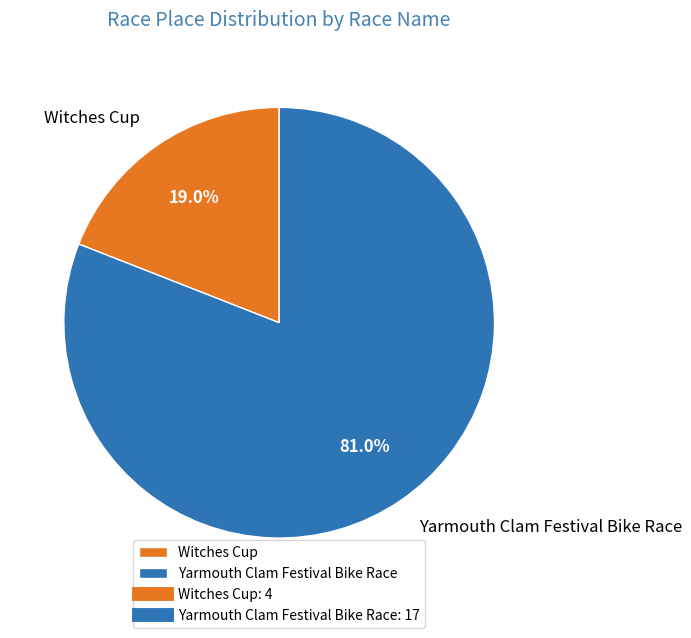

To the nearest percent, what is the difference between the largest and smallest slice percentages?

62%